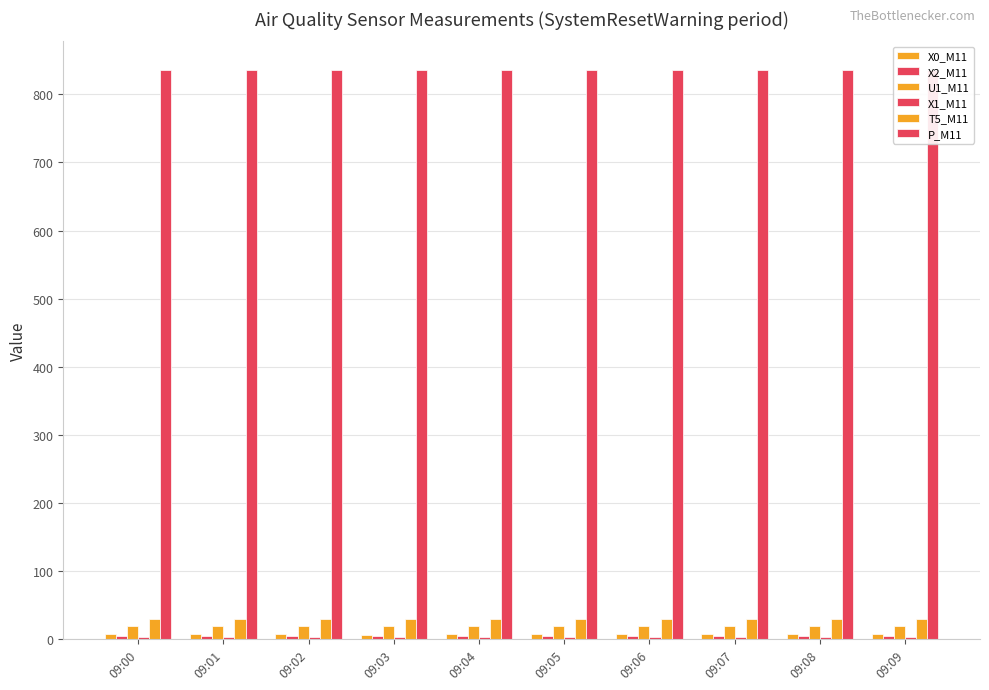

Reading right to left, extract all data points from this chart.

X0_M11: 6.7	6.7	6.6	6.7	6.9	6.9	6.5	6.7	6.8	6.9
X2_M11: 3.9	3.9	3.9	3.9	3.9	3.9	3.9	3.9	3.9	3.9
U1_M11: 19.6	19.5	19.5	19.5	19.5	19.5	19.6	19.6	19.6	19.6
X1_M11: 3.6	3.6	3.6	3.6	3.6	3.5	3.5	3.5	3.5	3.5
T5_M11: 28.9	29.0	28.9	28.9	28.9	29.0	29.0	29.0	29.0	29.0
P_M11: 836.1	836.1	836.1	836.1	836.1	836.1	836.1	836.1	836.1	836.1